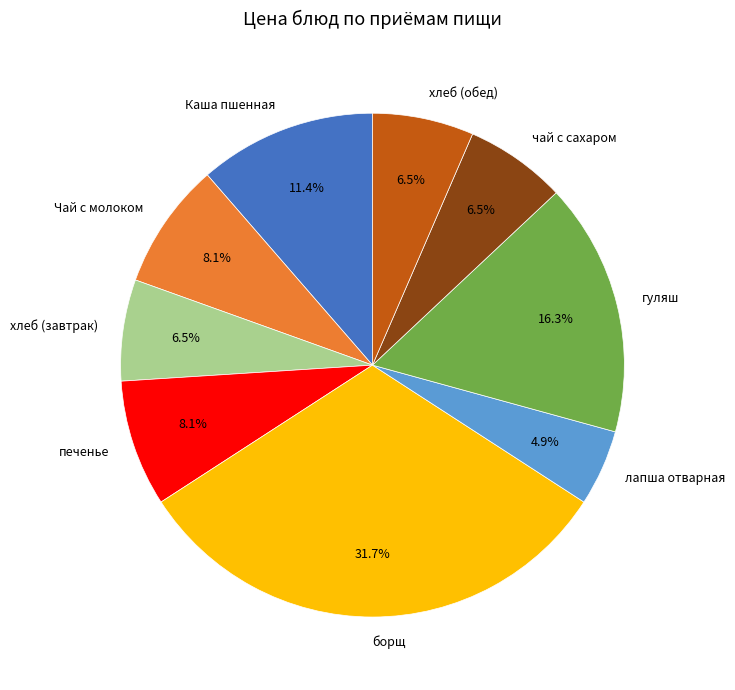

Which slice is the smallest?

лапша отварная